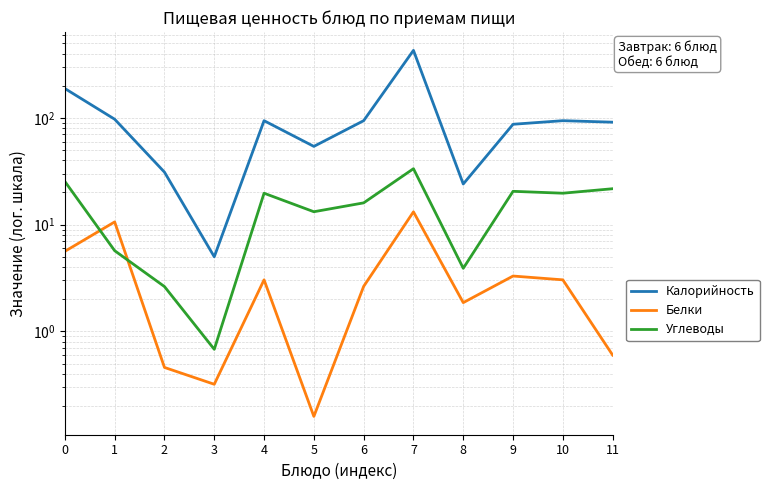

What is the difference between the maximum and second lowest values in the Углеводы series?

30.8